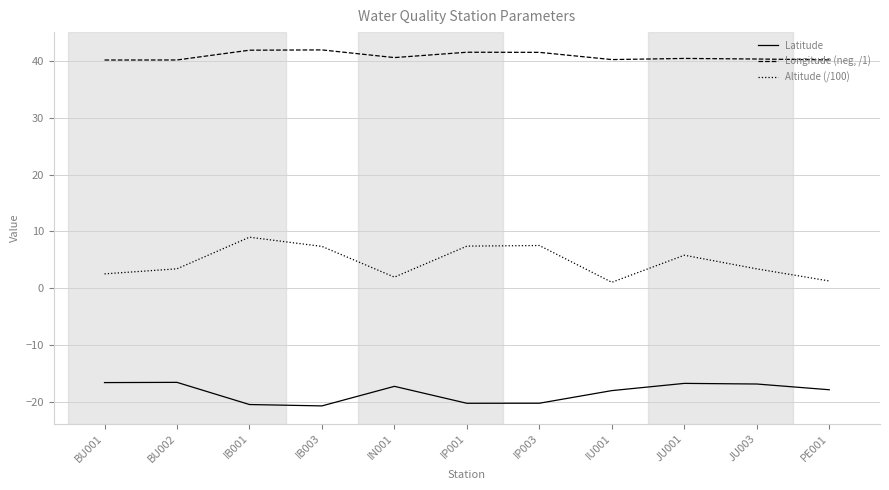

What is the sum of the Latitude values at IP003 and PE001?

-38.1